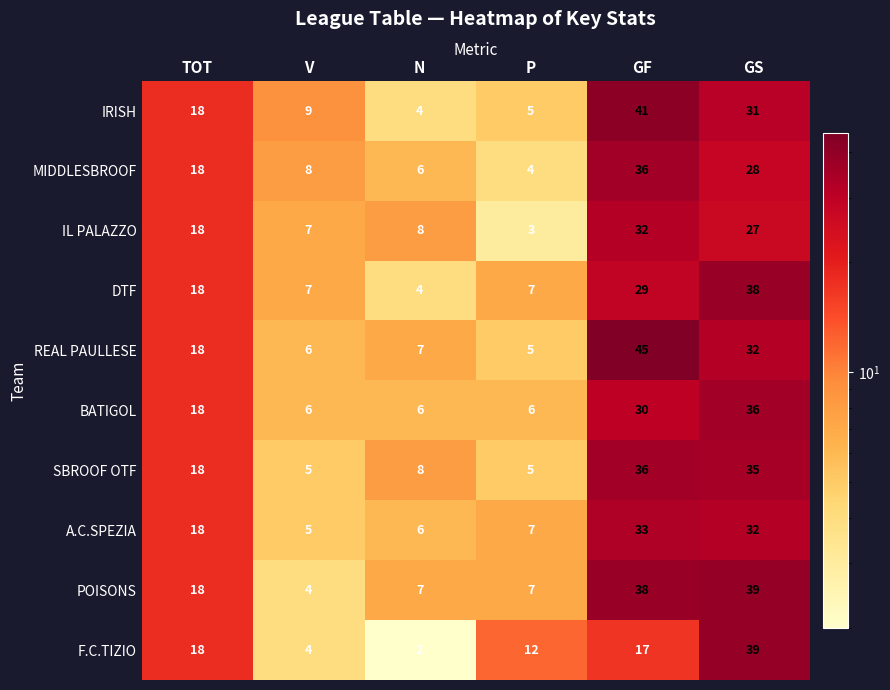

Which series changed the most between TOT and GF?

REAL PAULLESE